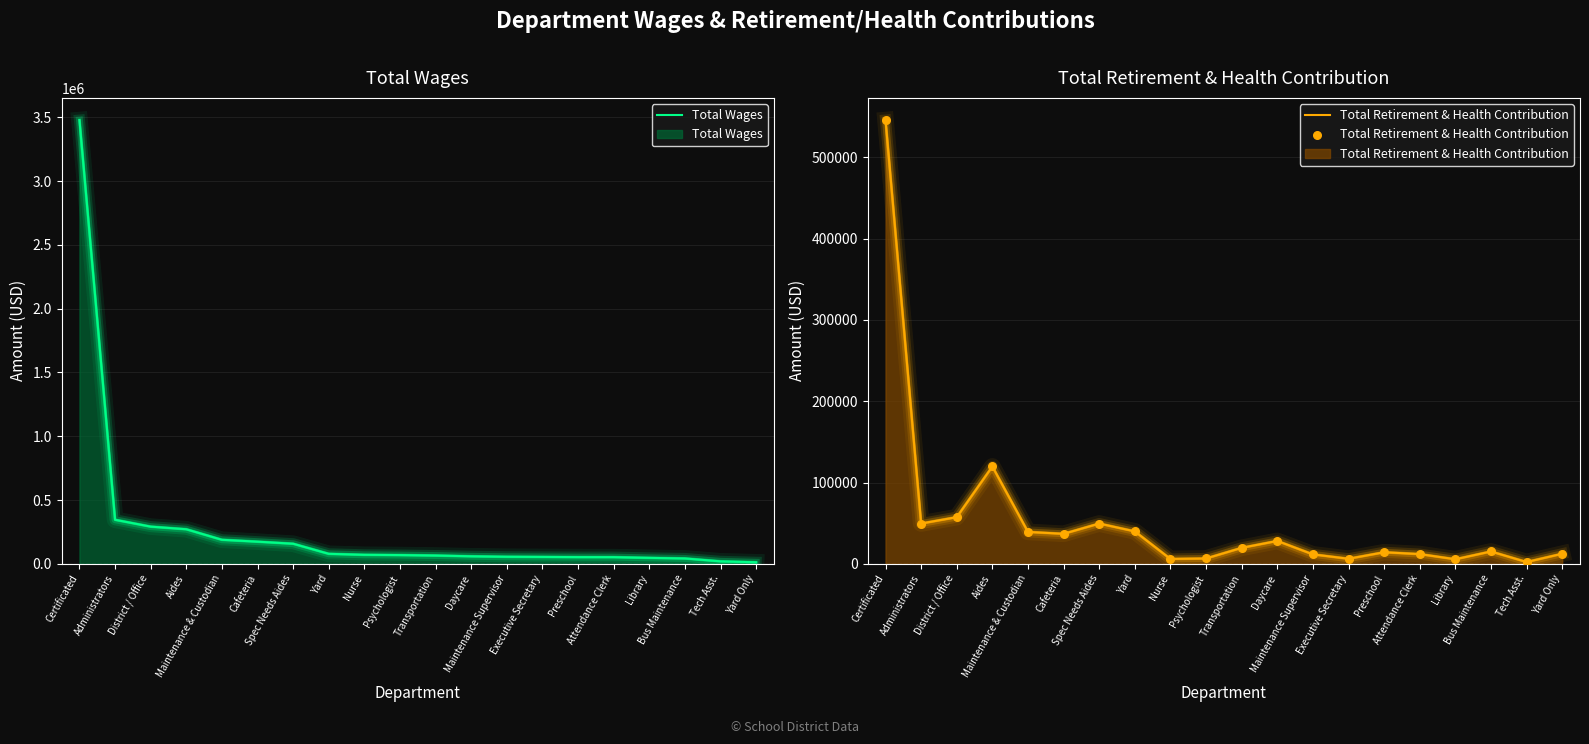

Is the value of Total Wages at Executive Secretary greater than the value of Total Retirement & Health Contribution at Tech Asst.?

Yes